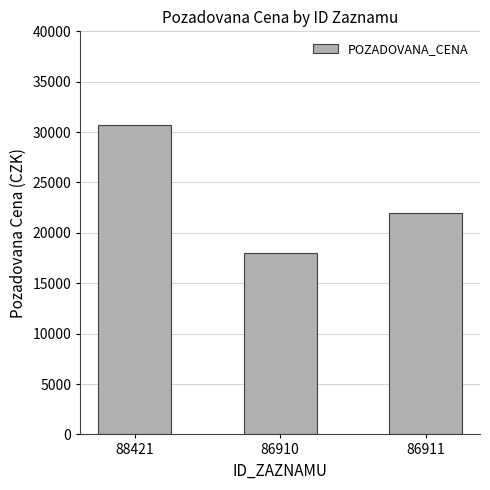

What is the difference between the maximum and second lowest values?

8700